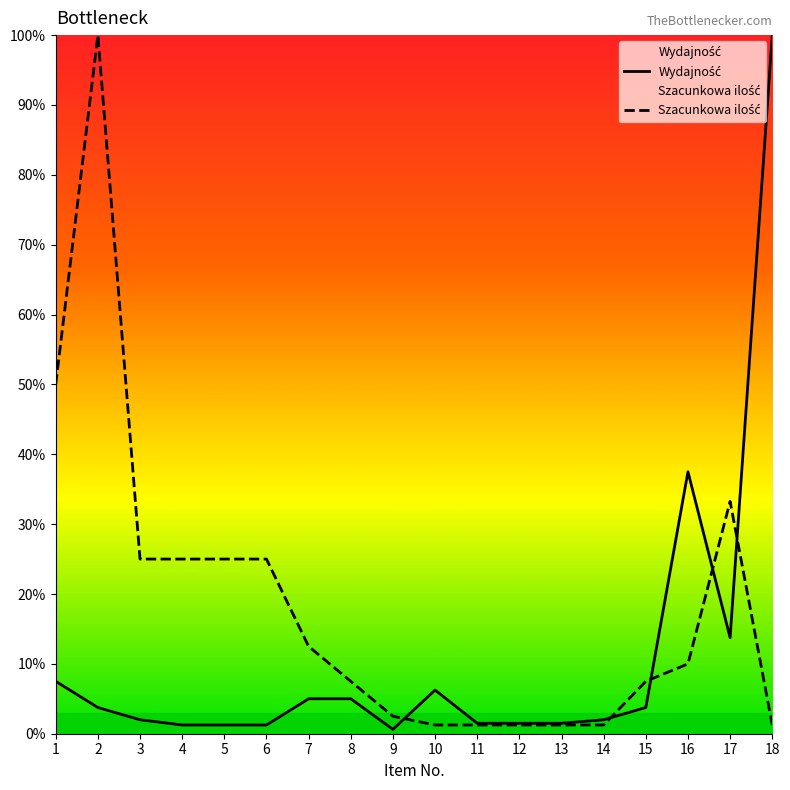

Reading left to right, list all the values displayed in this chart.

Wydajność: 1=7.5	2=3.8	3=2.0	4=1.2	5=1.2	6=1.2	7=5.0	8=5.0	9=0.6	10=6.2	11=1.5	12=1.5	13=1.5	14=2.0	15=3.8	16=37.5	17=13.8	18=100.0
Szacunkowa ilość: 1=50.0	2=100.0	3=25.0	4=25.0	5=25.0	6=25.0	7=12.5	8=7.5	9=2.5	10=1.2	11=1.2	12=1.2	13=1.2	14=1.2	15=7.5	16=10.0	17=33.2	18=1.2